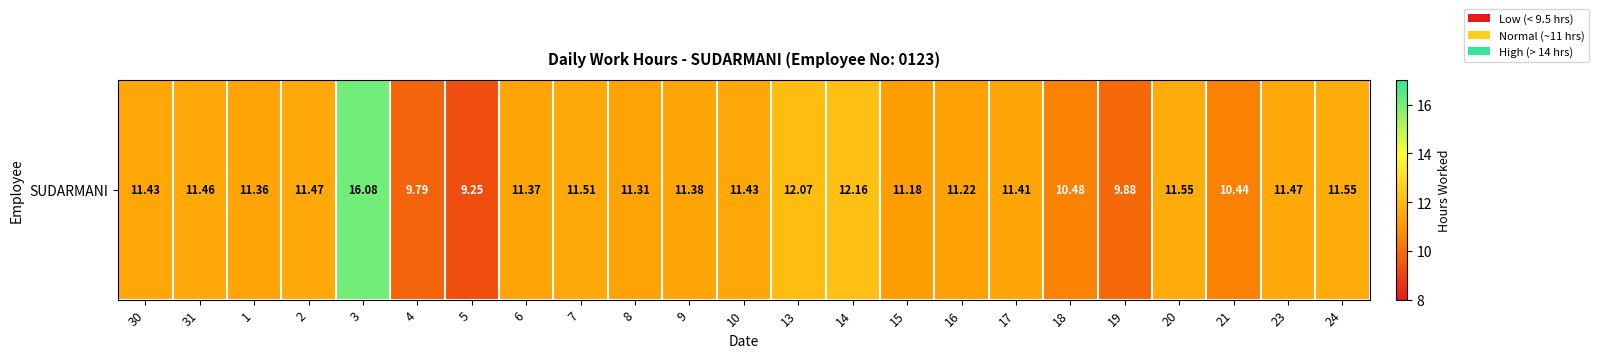

Reading right to left, what are all the values shown in this chart?

24=11.6	23=11.5	21=10.4	20=11.6	19=9.9	18=10.5	17=11.4	16=11.2	15=11.2	14=12.2	13=12.1	10=11.4	9=11.4	8=11.3	7=11.5	6=11.4	5=9.2	4=9.8	3=16.1	2=11.5	1=11.4	31=11.5	30=11.4